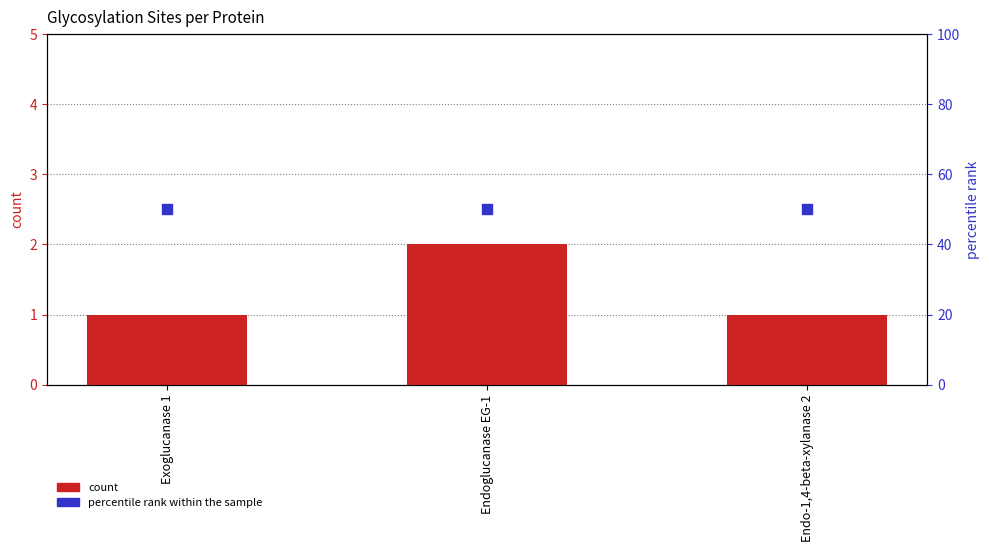

At which category is the sum across all series the highest?

Endoglucanase EG-1